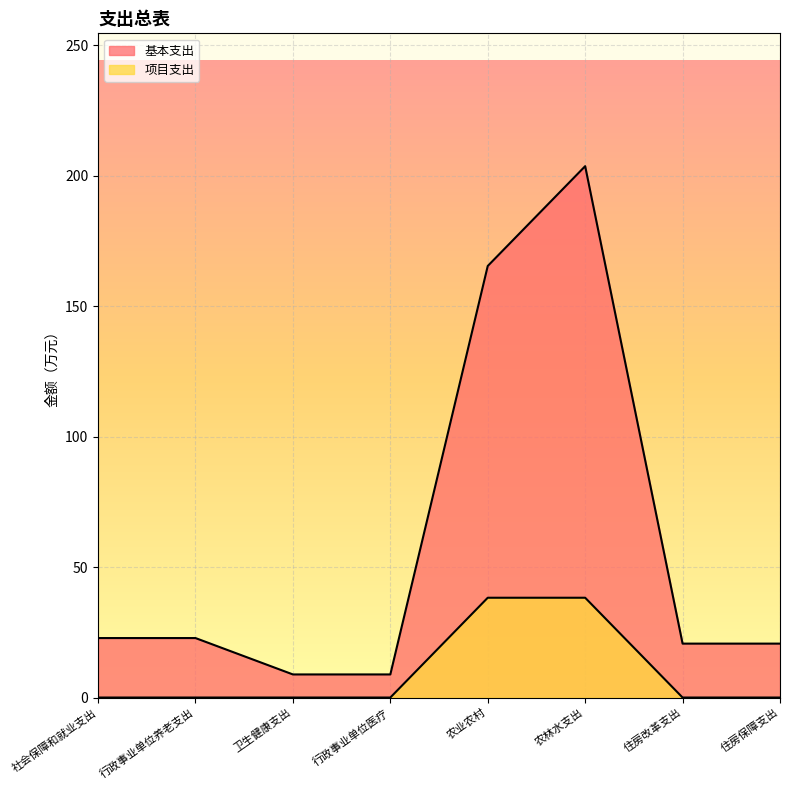

What is the highest value of the 项目支出 series?

38.3